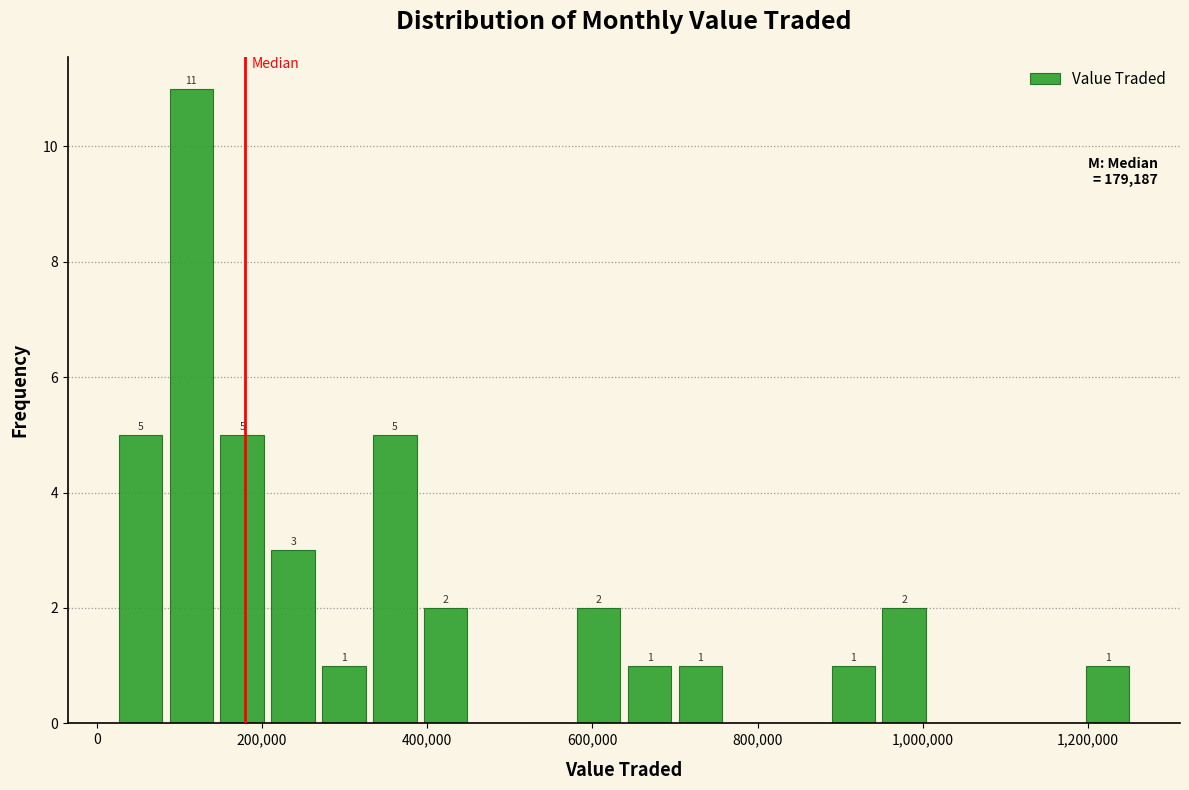

Around what value on the x-axis is the tallest bar? Give the approximate position of its centre, as read against the axis.

120000